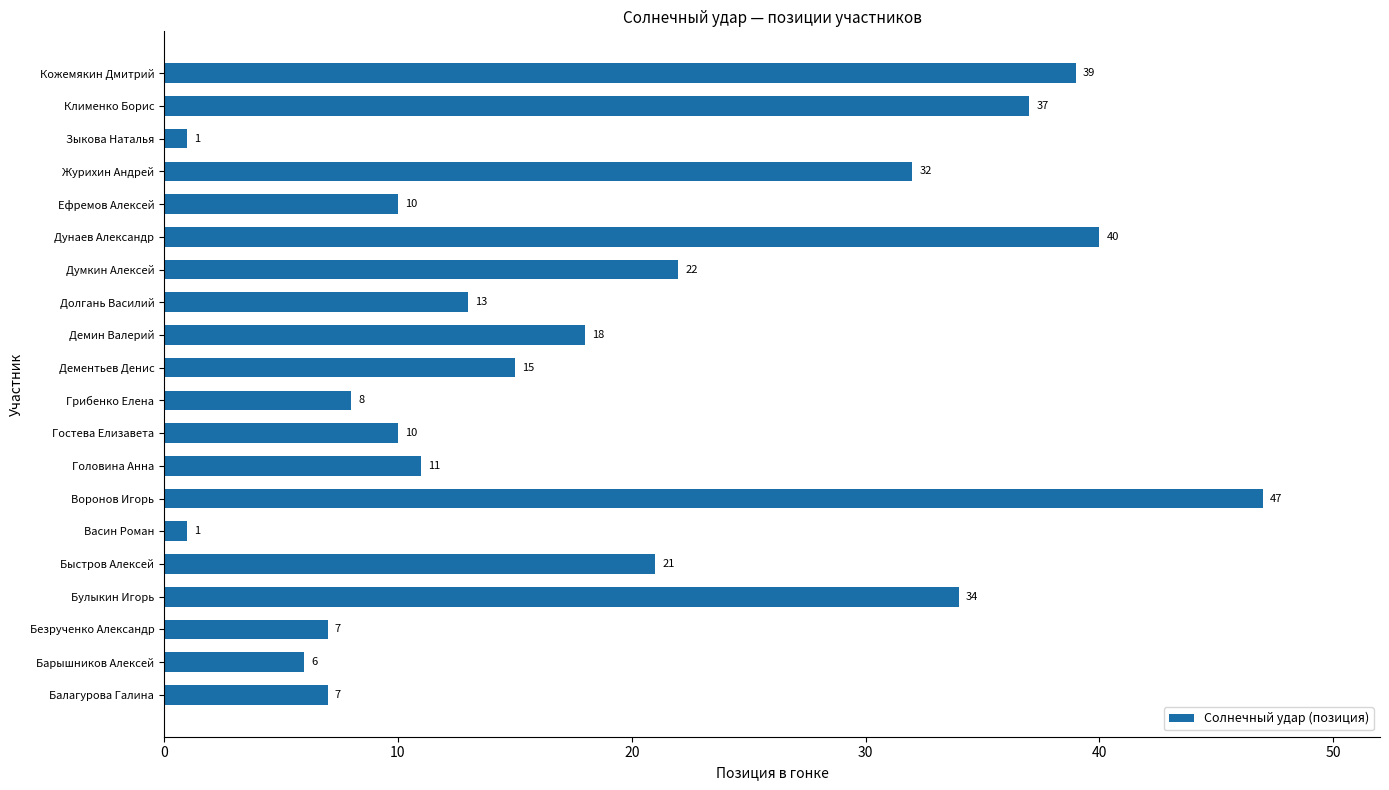

What is the difference between the maximum and minimum values?

46